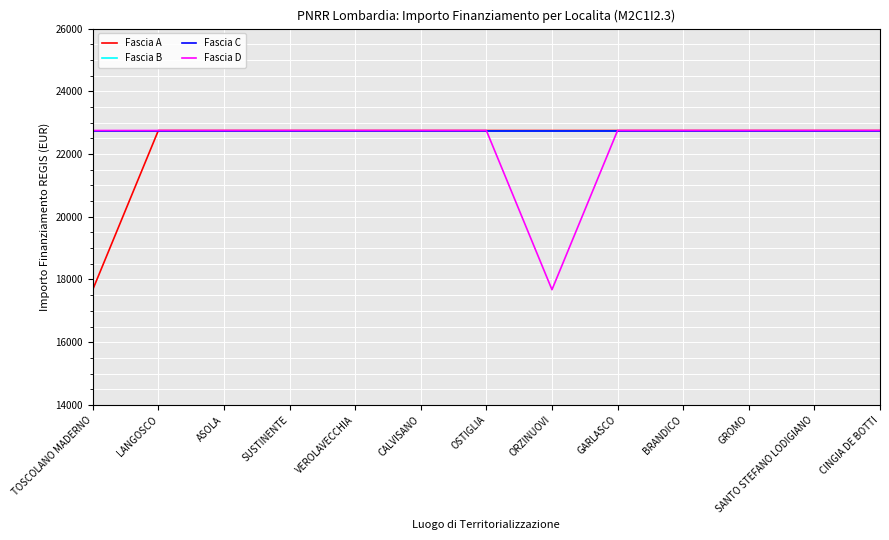

True or false: Fascia C has a value of 22750.0 at SUSTINENTE.

True